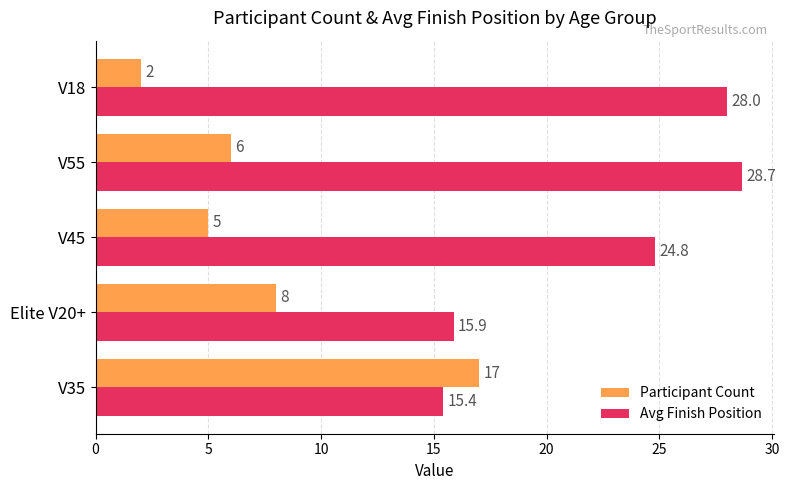

Is it true that Participant Count equals 8.0 at Elite V20+?

True